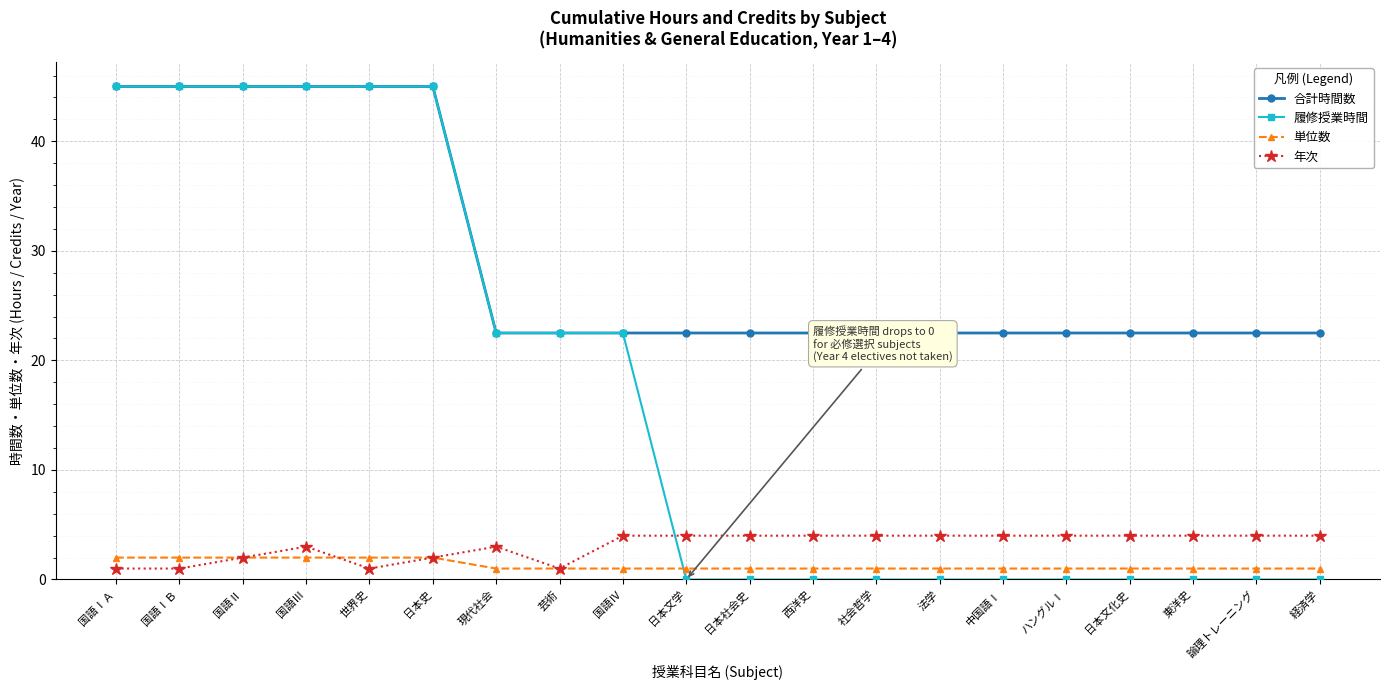

What is the total value across all series at 世界史?

93.0